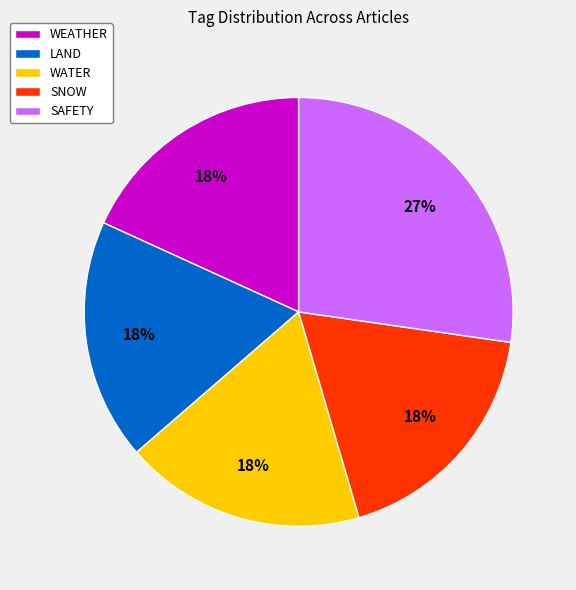

Do SAFETY and WATER together represent more than half of the pie?

No